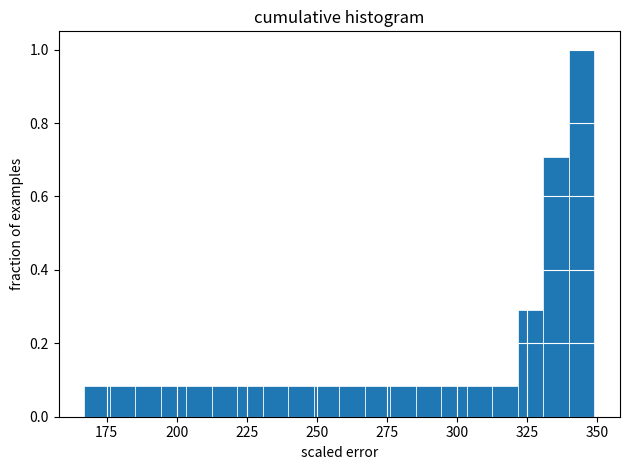

Read against the x-axis, roughly where is the centre of the tallest bar?

345